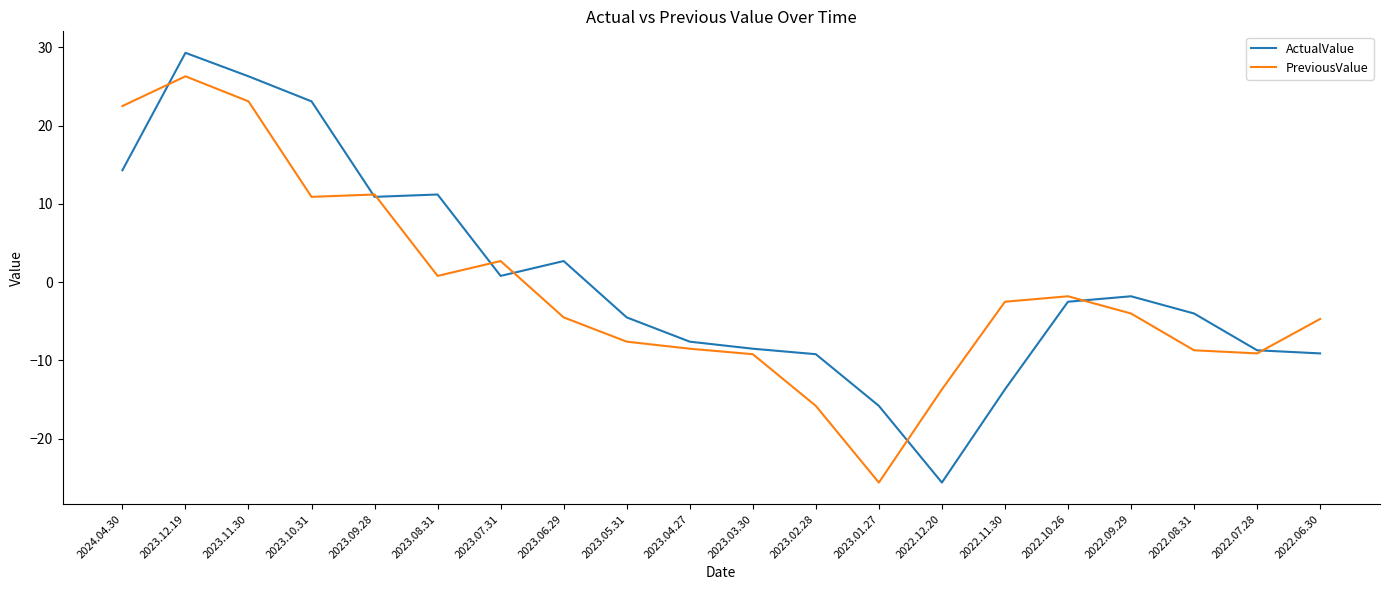

What is the spread (max minus min) of values at 2023.01.27?

9.8